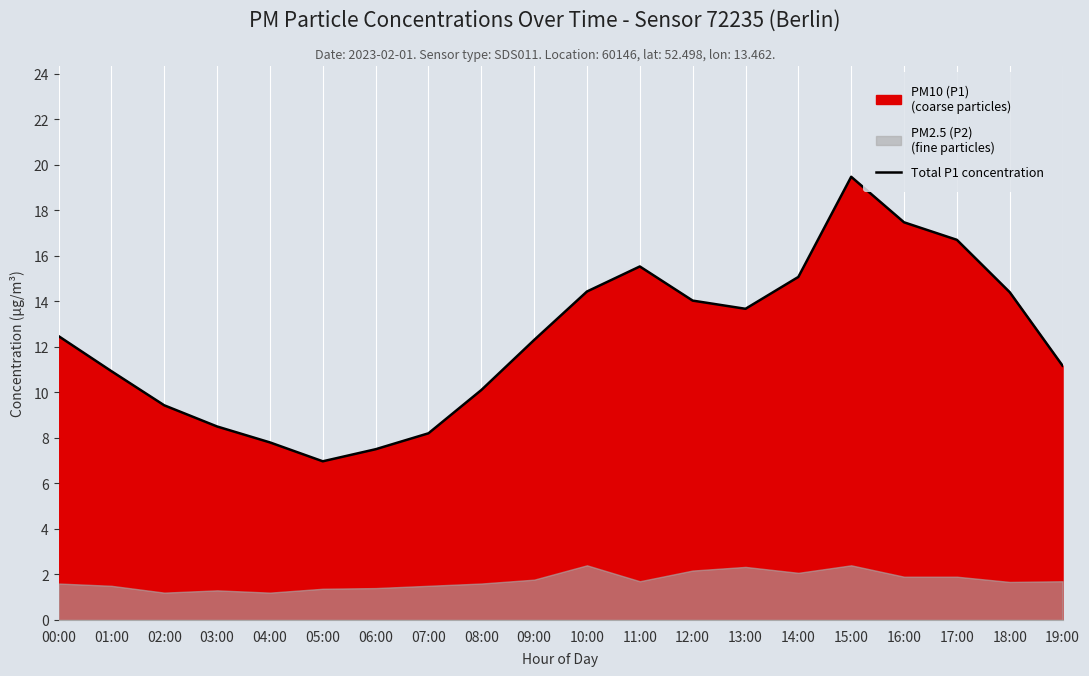

What is the approximate value at 14:00?

15.1